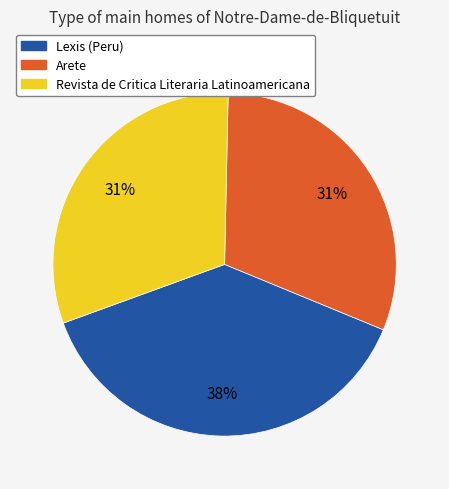

Does any single category account for the majority?

No